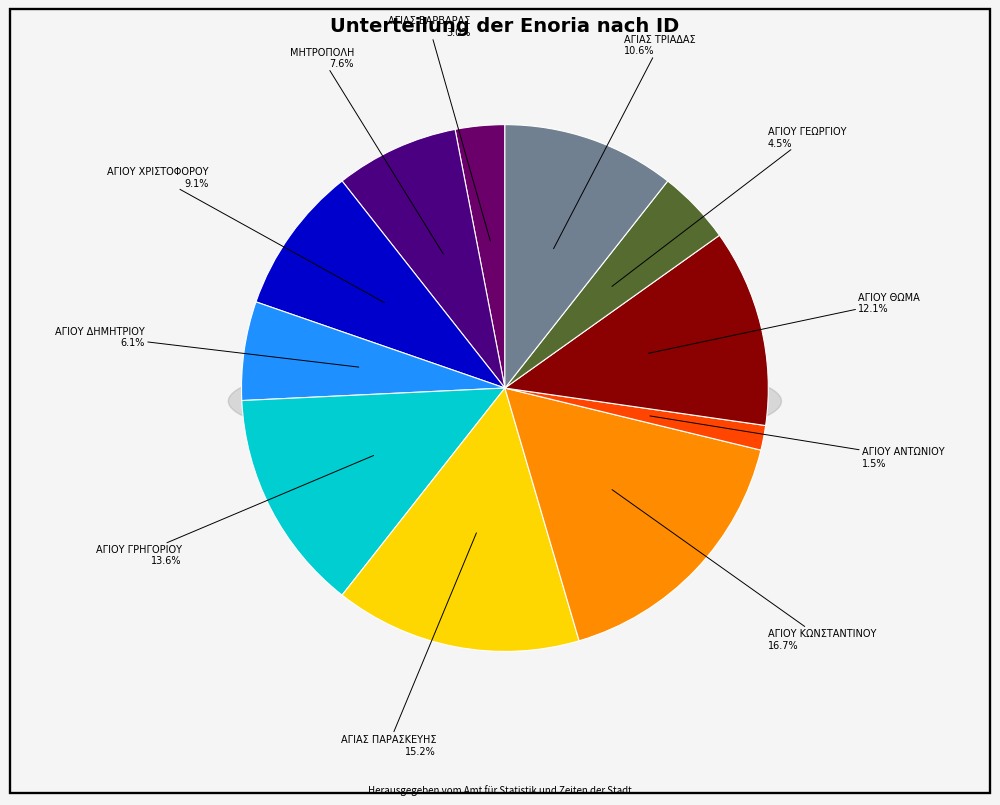

Between ΑΓΙΑΣ ΤΡΙΑΔΑΣ and ΑΓΙΑΣ ΒΑΡΒΑΡΑΣ, which is larger?

ΑΓΙΑΣ ΤΡΙΑΔΑΣ